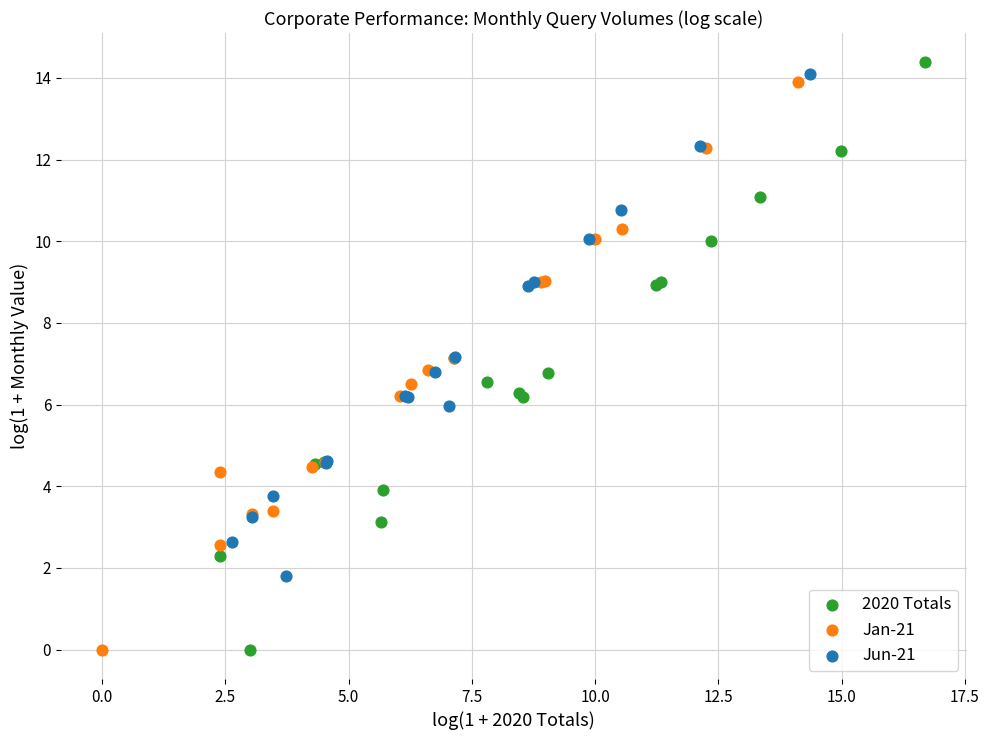

Which series has the largest Y range (max minus min)?

2020 Totals